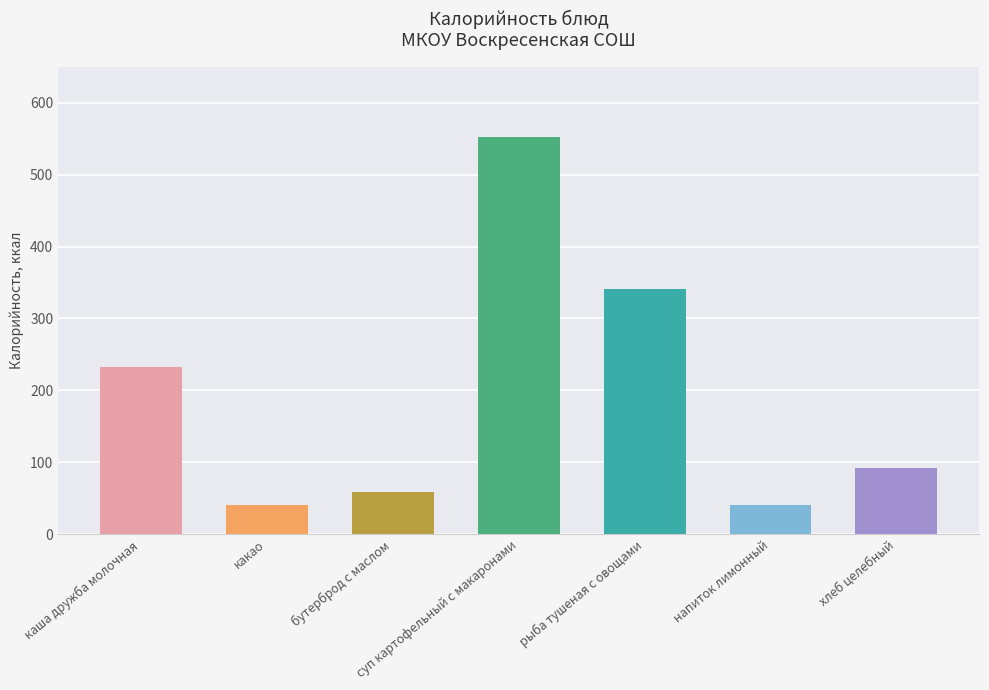

List the labels in order of value, smallest first.

какао, напиток лимонный, бутерброд с маслом, хлеб целебный, каша дружба молочная, рыба тушеная с овощами, суп картофельный с макаронами